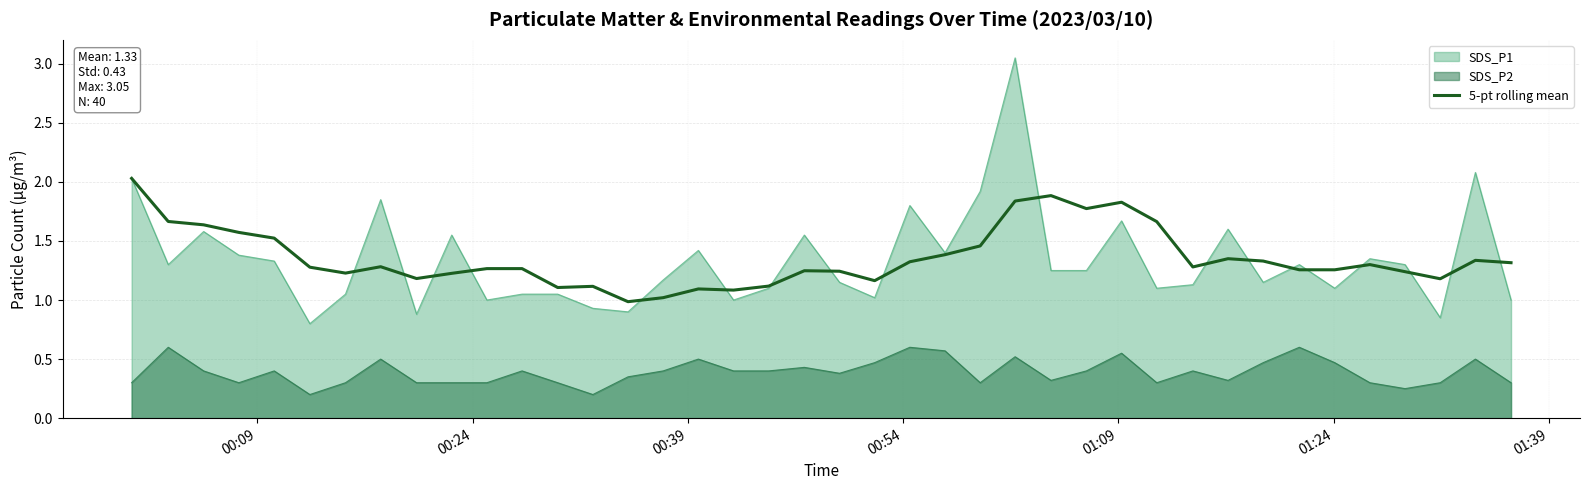

List the series in order of their peak value, lowest first.

SDS_P2, 5-pt rolling mean, SDS_P1